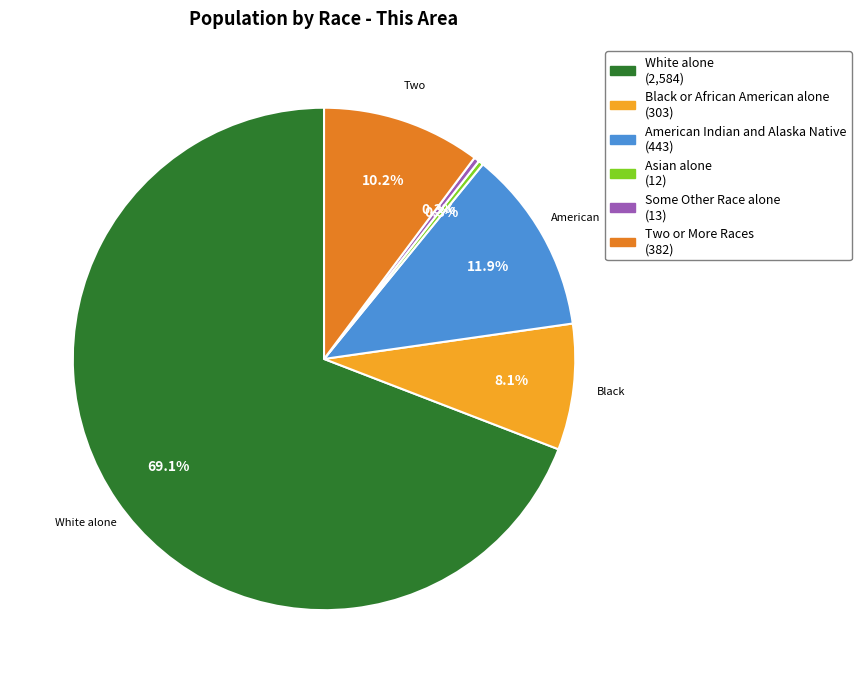

Count the number of slices in the pie.

6